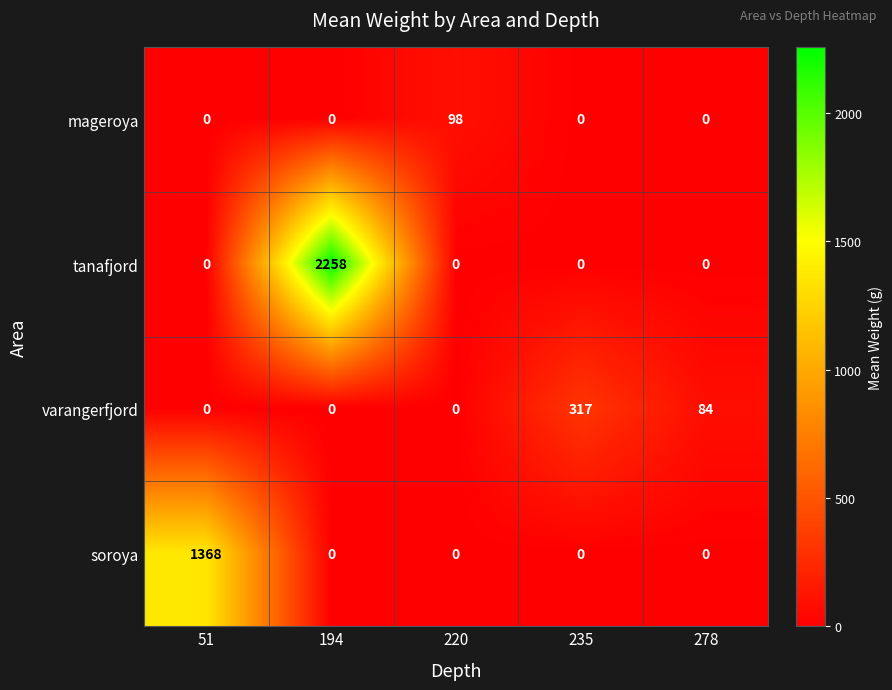

Is it true that varangerfjord equals 84 at 278?

True